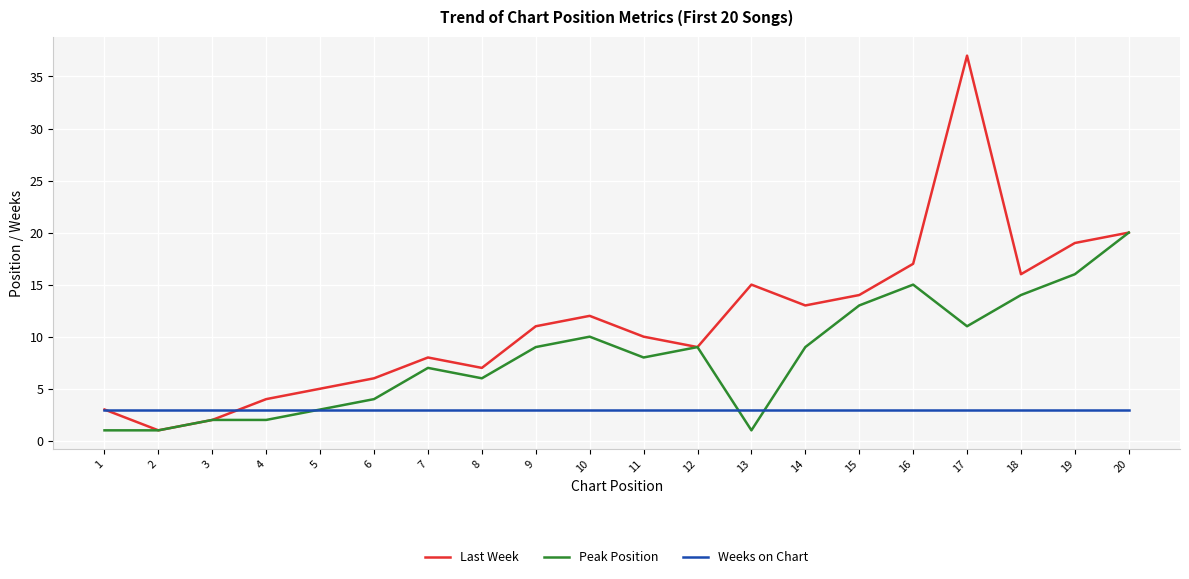

Which series has the widest spread of values?

Last Week